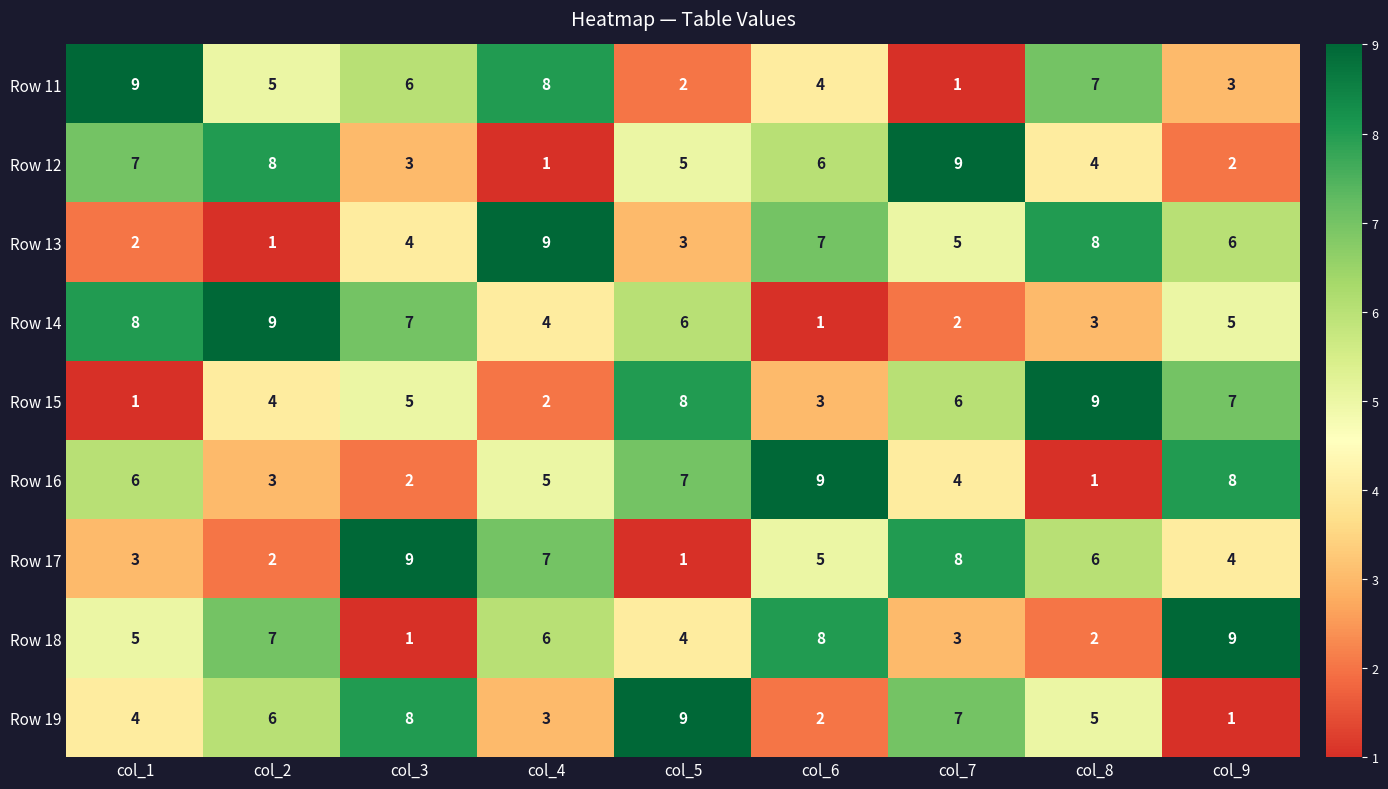

At how many categories does at least one series exceed 4?

9